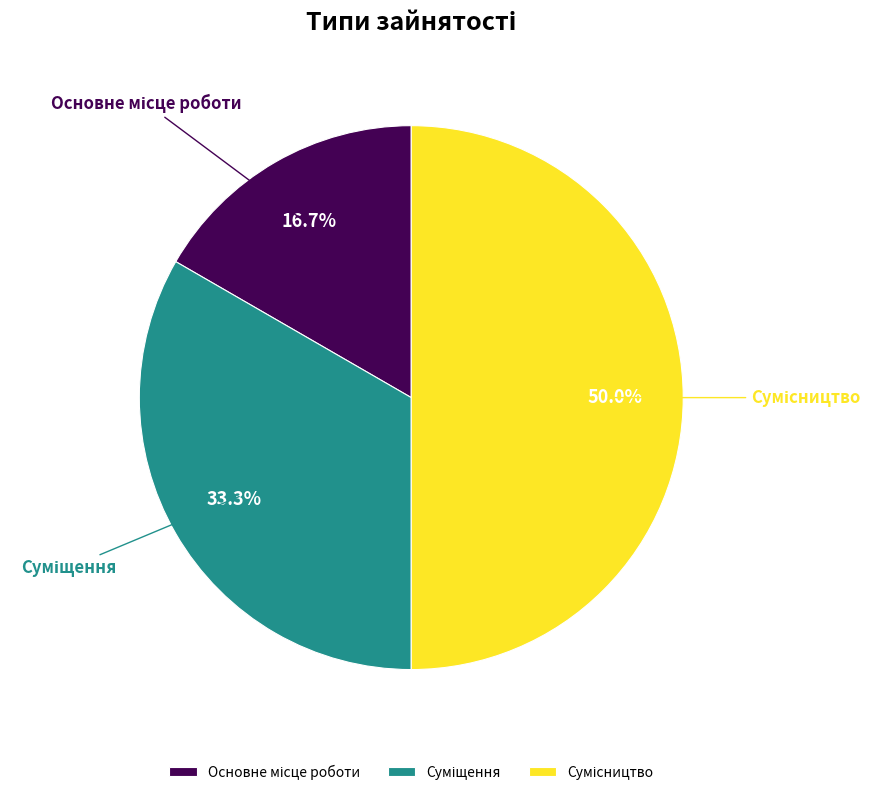

How many slices are in this pie chart?

3